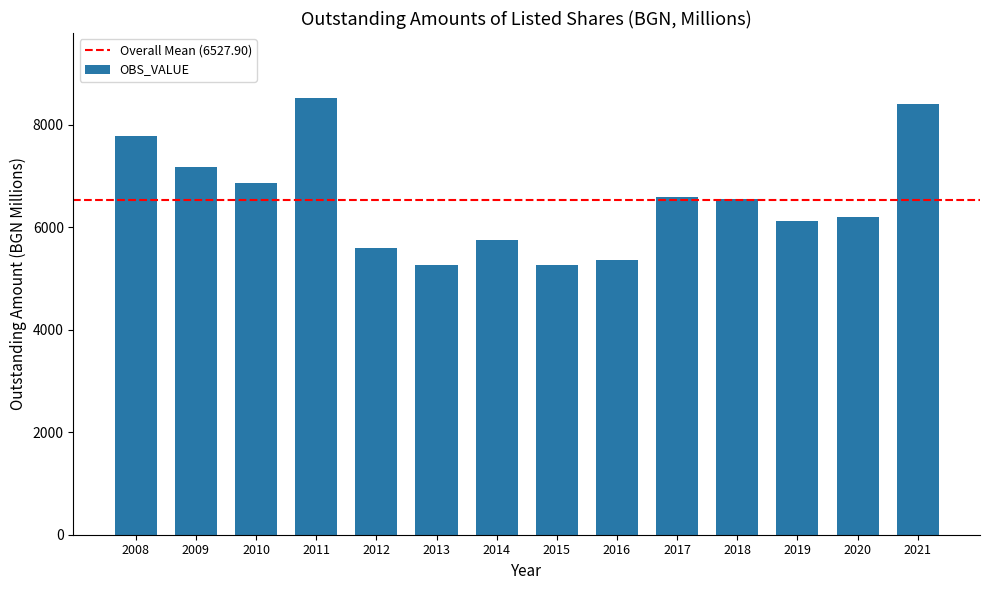

Where does the data first go above 6549?

2008